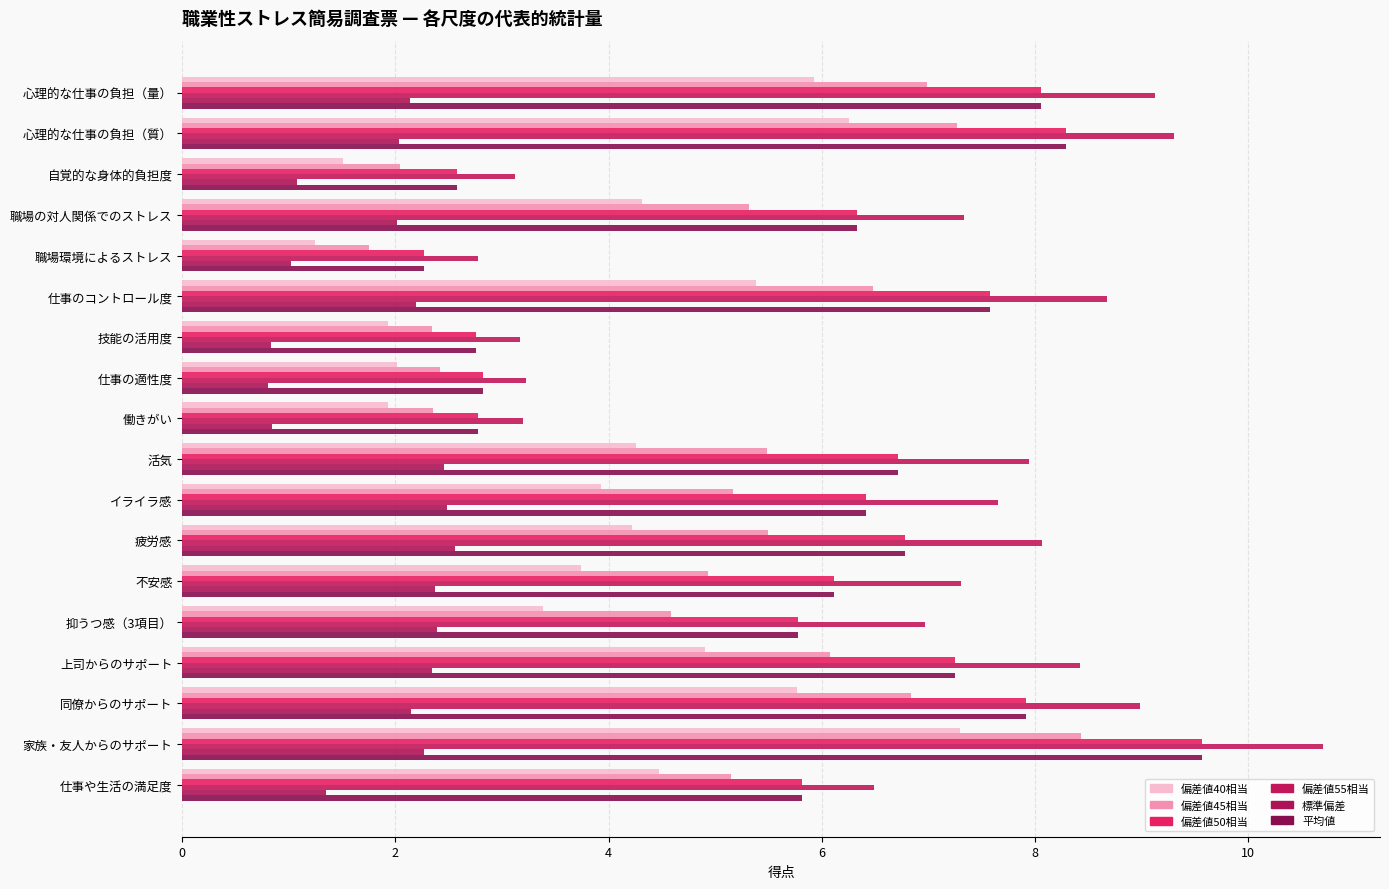

How many categories are shown in the chart?

18